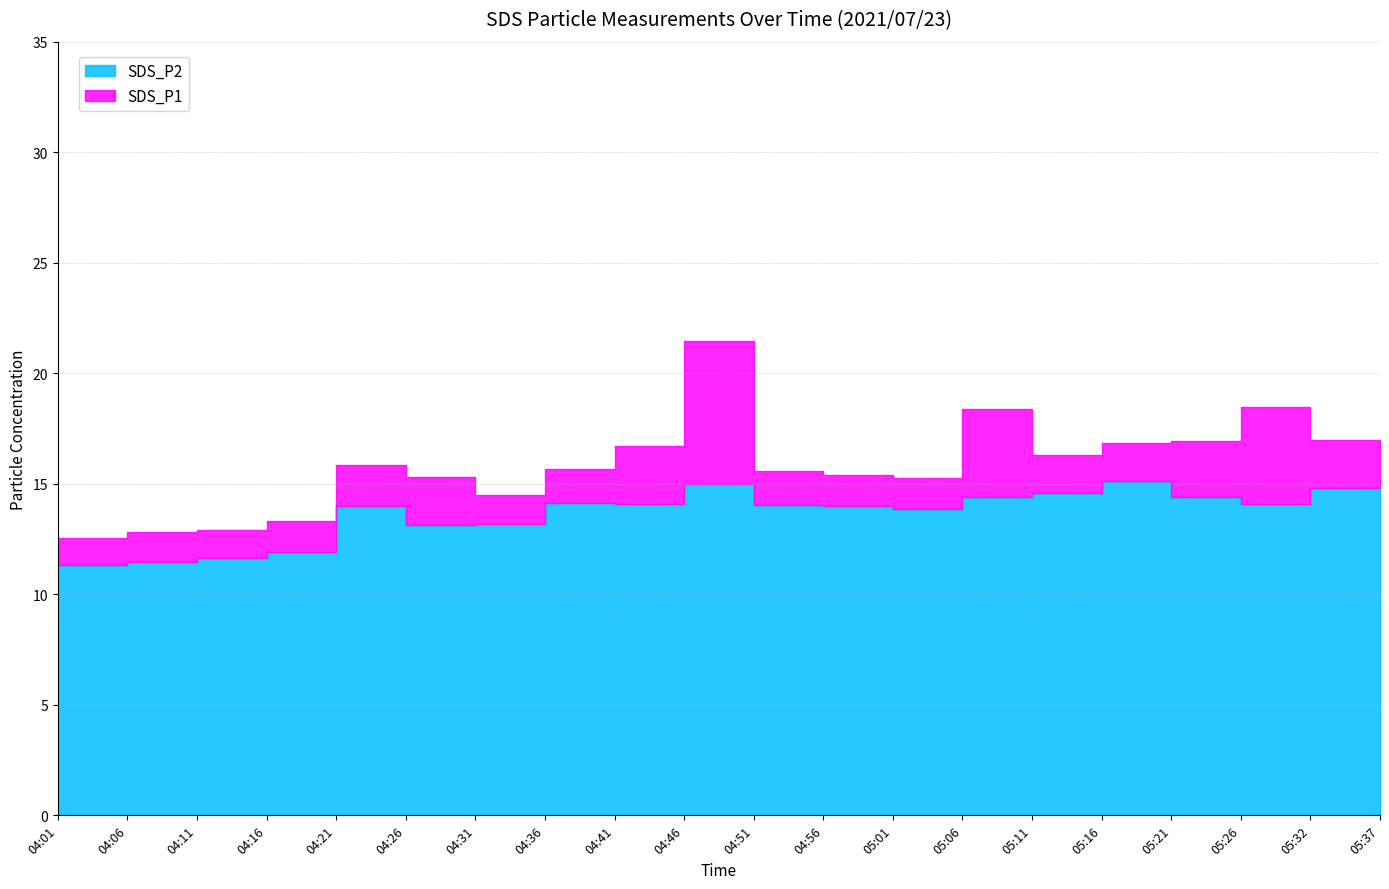

How many values in the SDS_P1 series exceed 15?

15